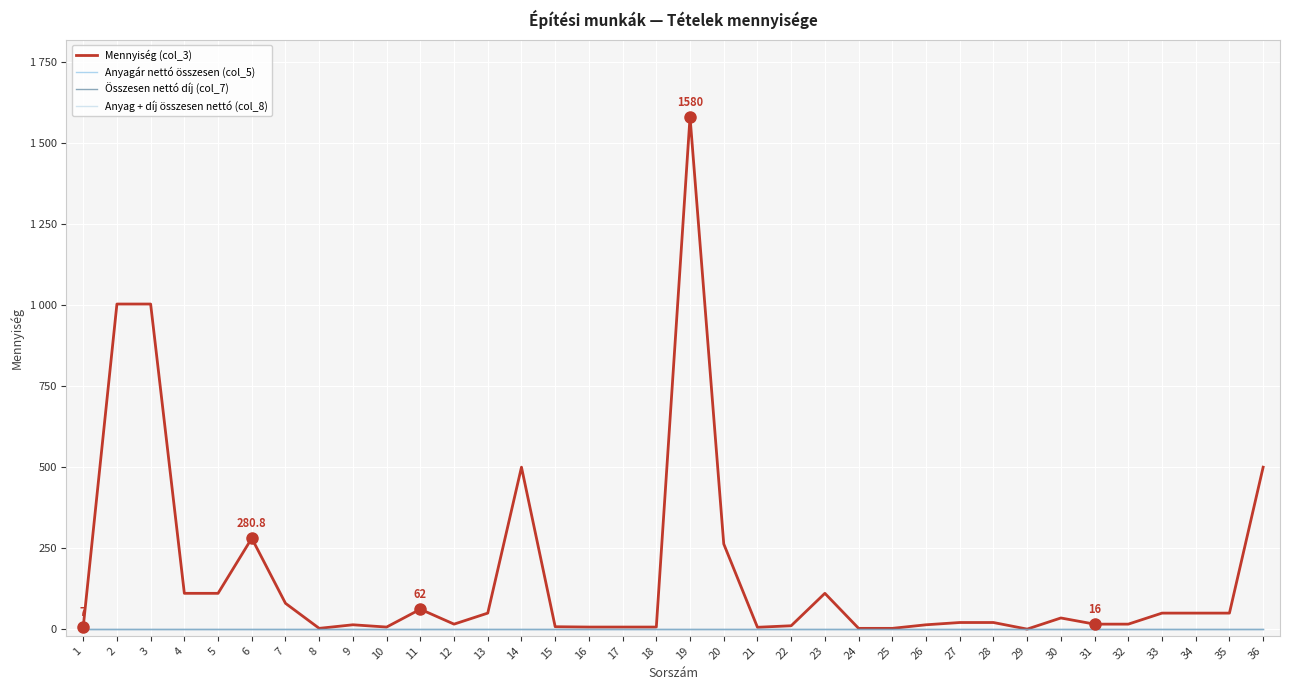

Which has a higher value, 4 or 18?

4